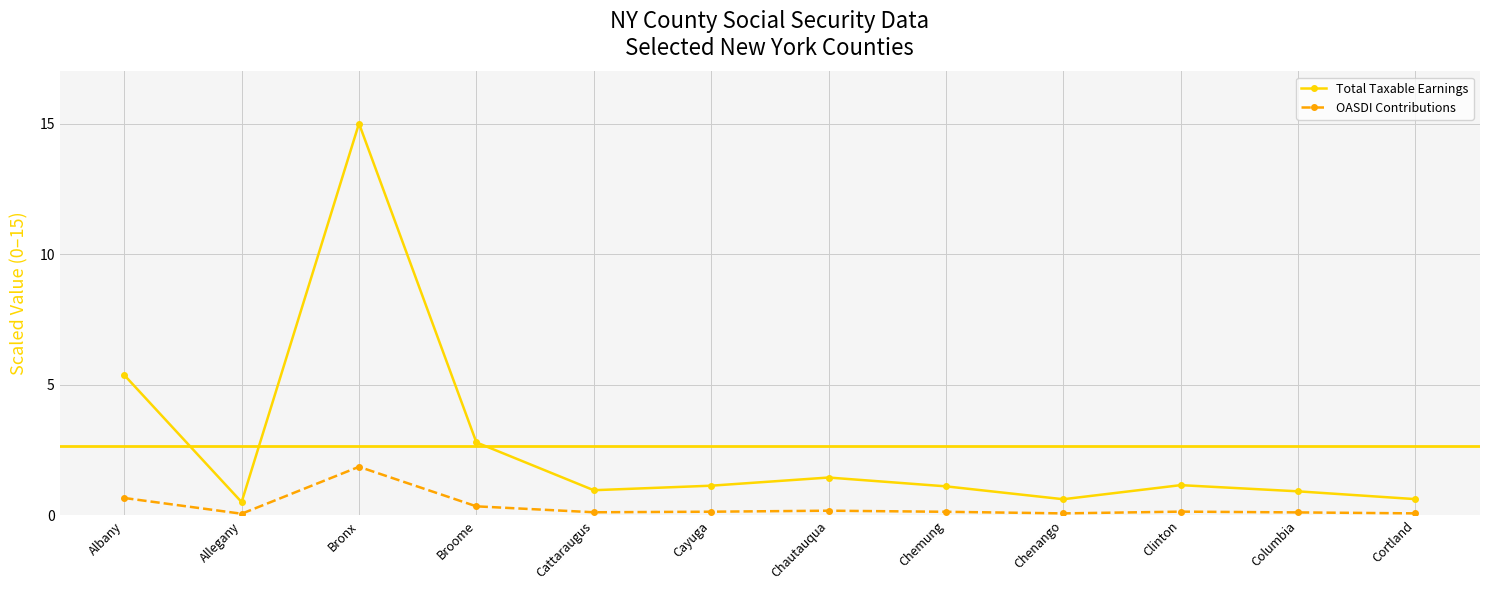

At Chautauqua, list the series in order from largest to smallest.

Total Taxable Earnings, OASDI Contributions